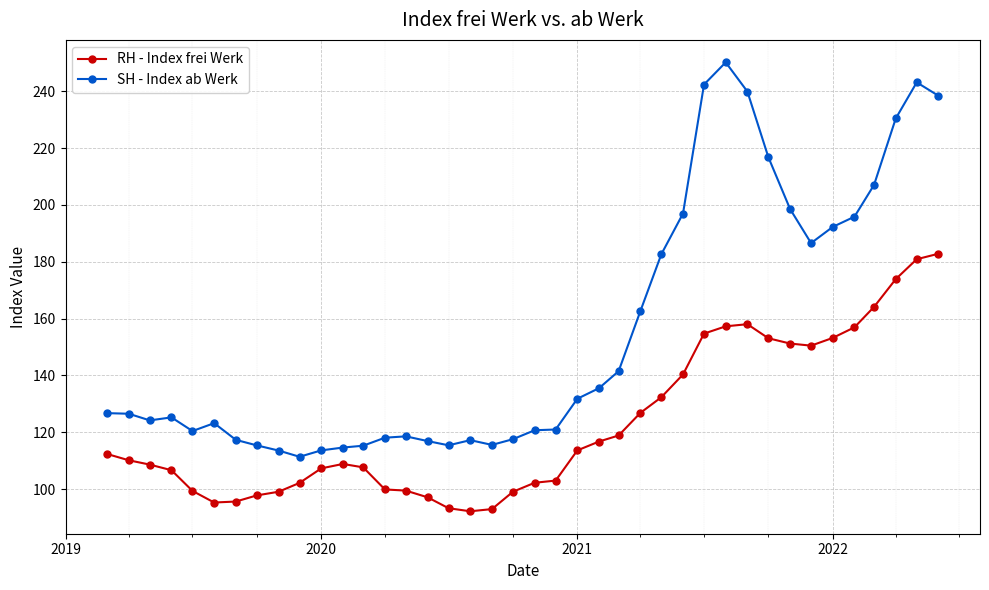

True or false: RH - Index frei Werk has more than 0 points higher than both neighbors.

True